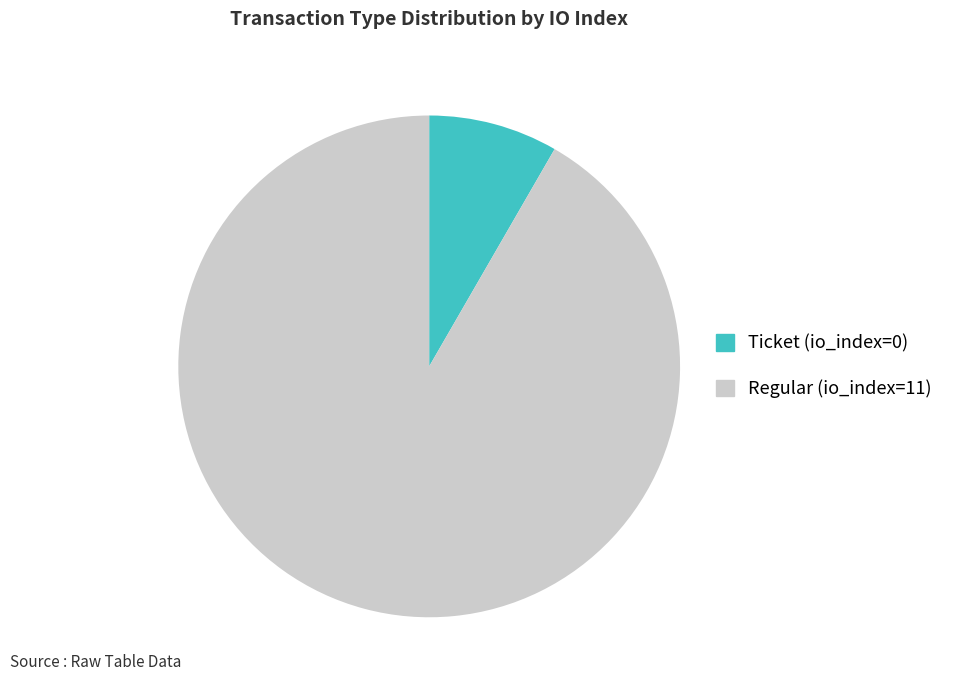

Rank the categories by value from lowest to highest.

Ticket (io_index=0), Regular (io_index=11)